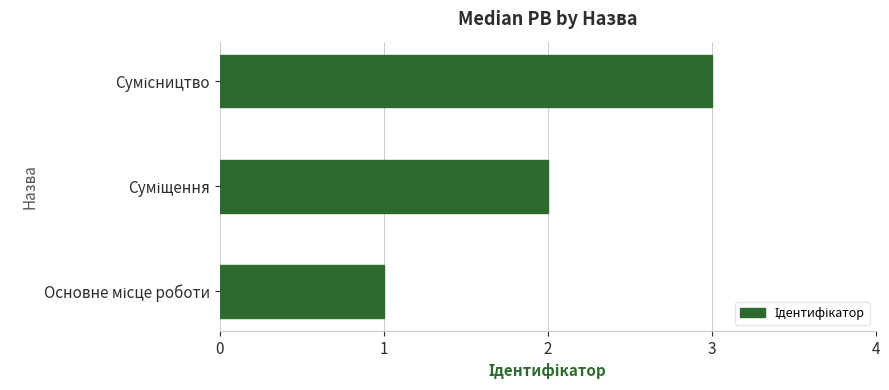

How many values are below 2?

1